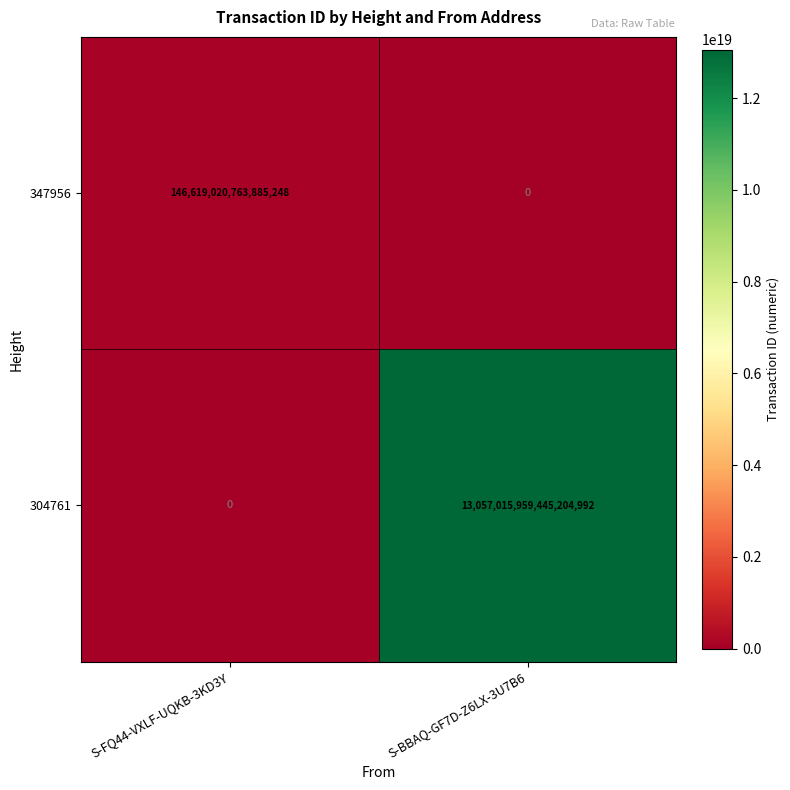

Between S-FQ44-VXLF-UQKB-3KD3Y and S-BBAQ-GF7D-Z6LX-3U7B6, which series saw the biggest shift?

304761